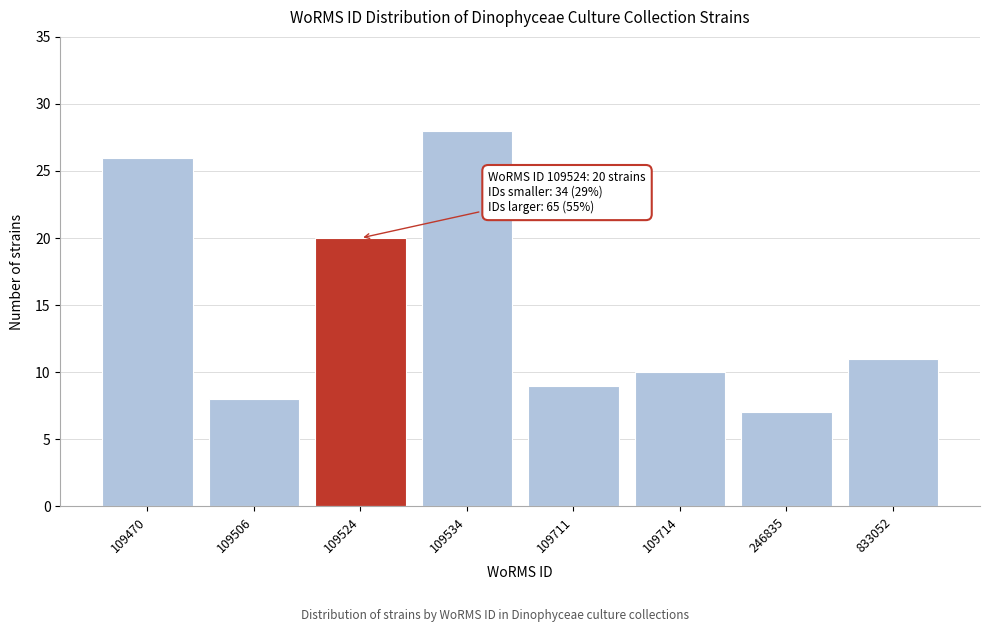

Reading left to right, list all the values displayed in this chart.

109470=26	109506=8	109524=20	109534=28	109711=9	109714=10	246835=7	833052=11